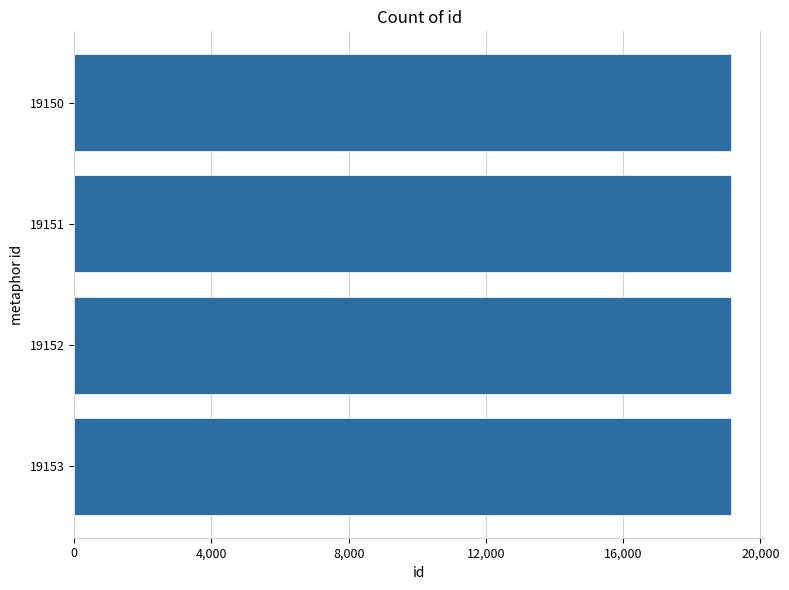

Does the chart contain any negative values?

No